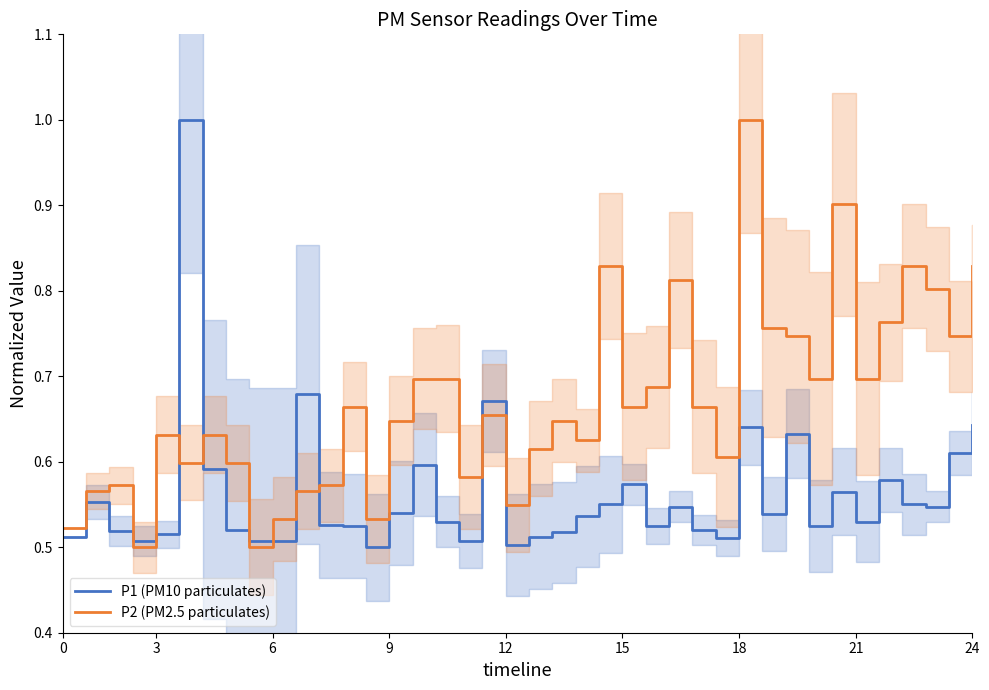

Rank the series at 20 from lowest to highest value.

P1 (PM10 particulates), P2 (PM2.5 particulates)